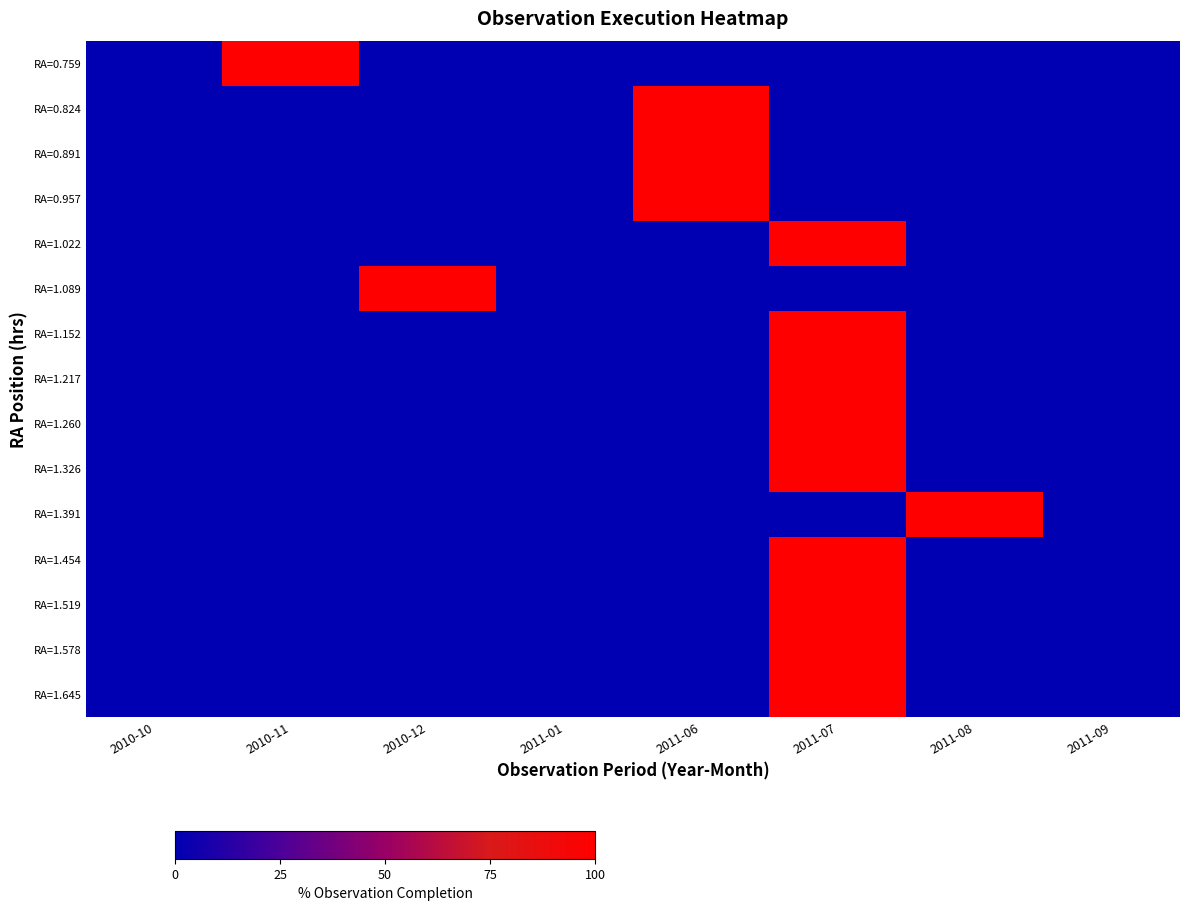

Rank the series at 2010-10 from lowest to highest value.

RA=0.759, RA=0.824, RA=0.891, RA=0.957, RA=1.022, RA=1.089, RA=1.152, RA=1.217, RA=1.260, RA=1.326, RA=1.391, RA=1.454, RA=1.519, RA=1.578, RA=1.645